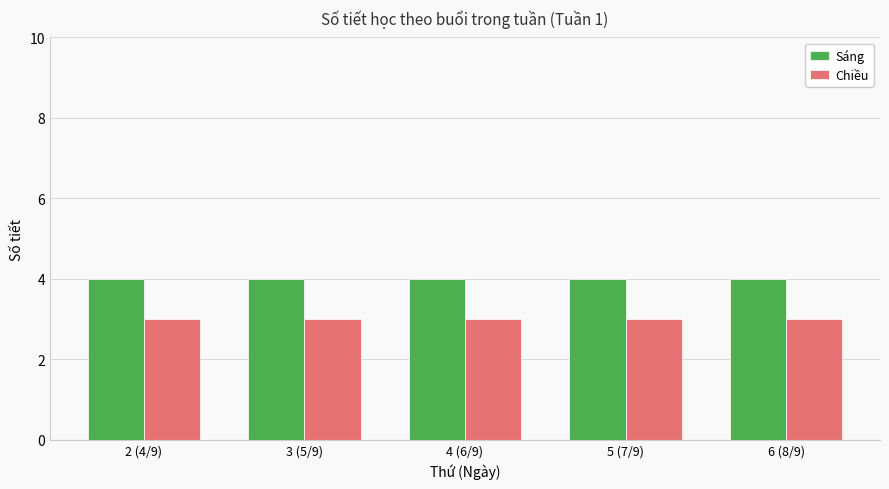

What is the sum of all Chiều values?

15